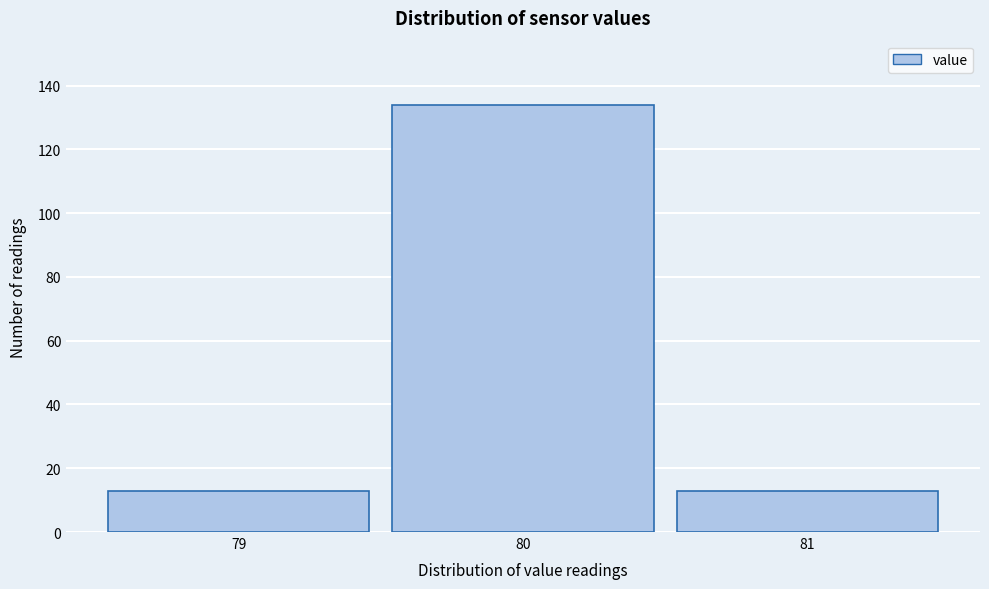

Reading left to right, list all the values displayed in this chart.

13	134	13